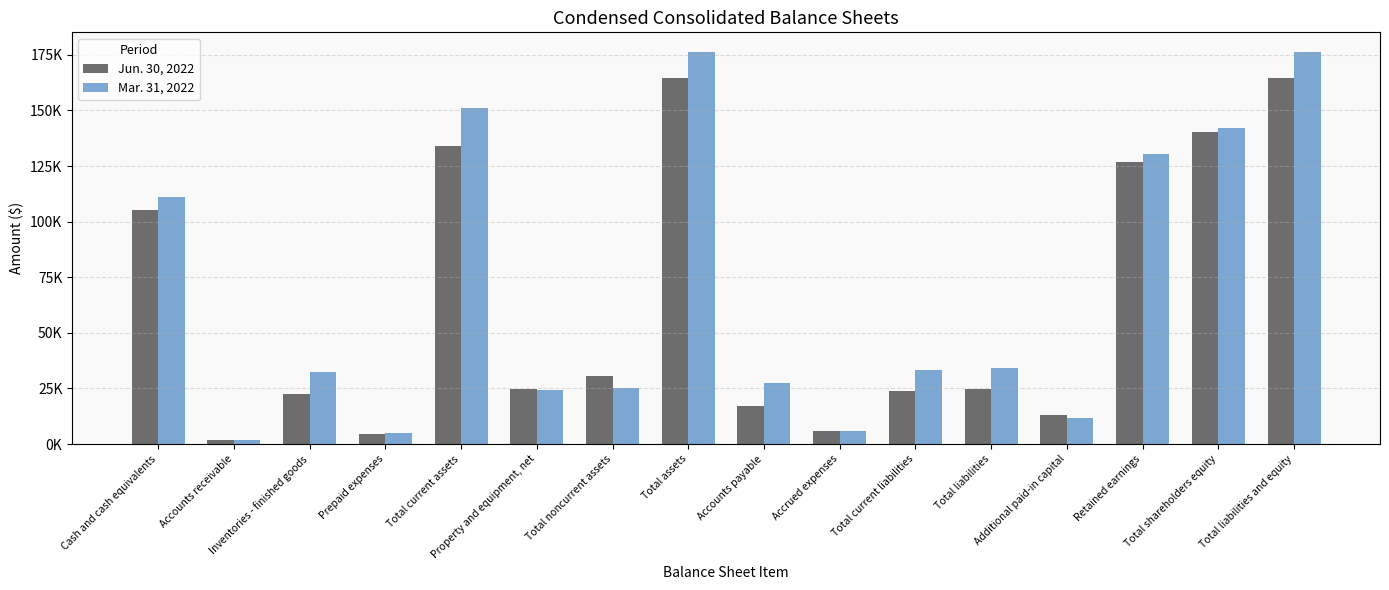

Are the bars horizontal?

No